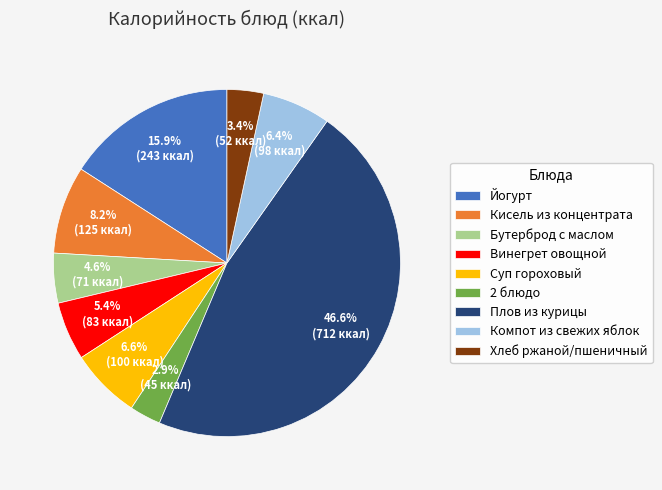

What is the largest slice in the pie chart?

Плов из курицы